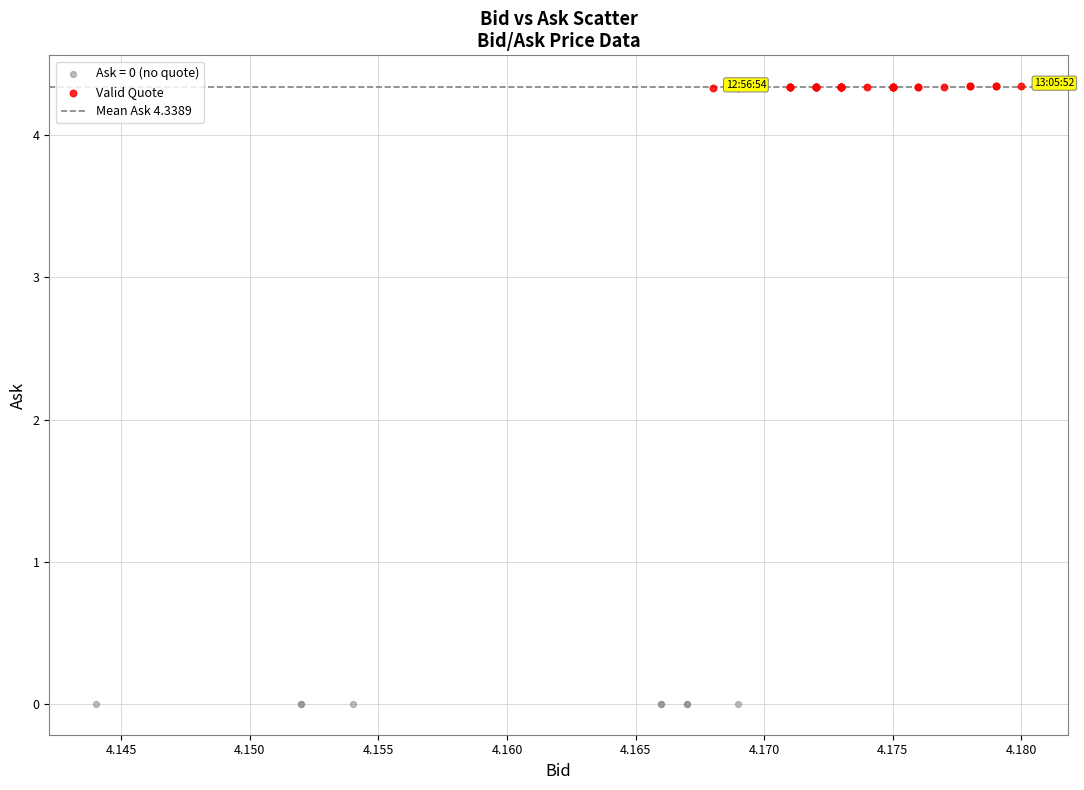

Which series contains the highest Y value?

Valid Quote